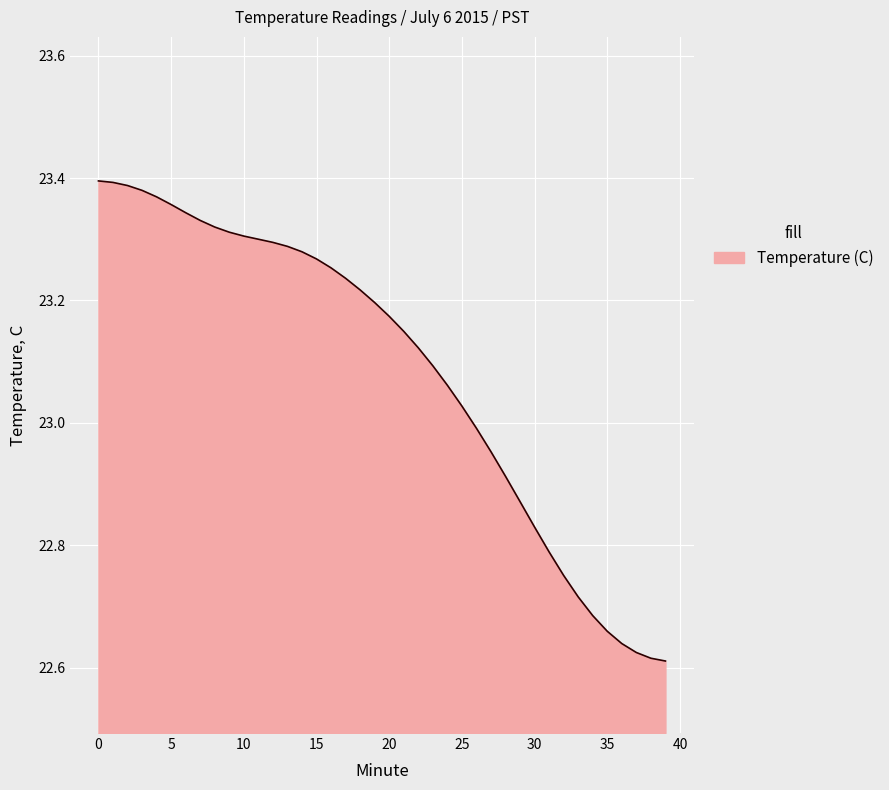

Count the number of values greater than 23.

26